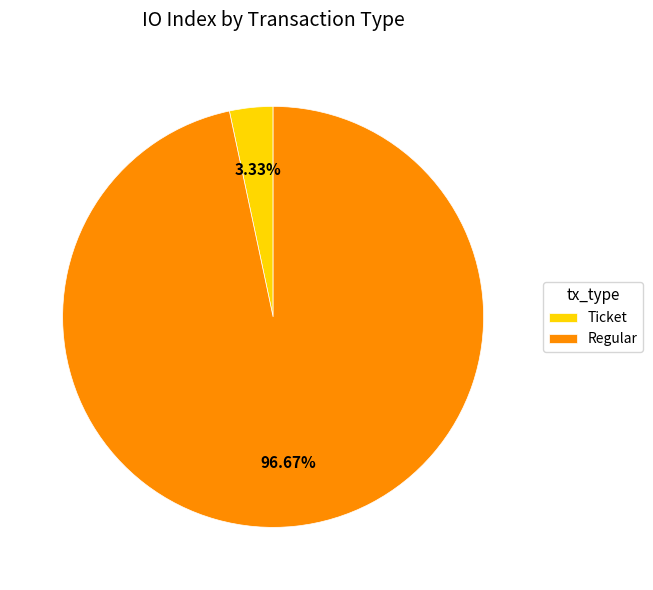

Between Regular and Ticket, which is larger?

Regular